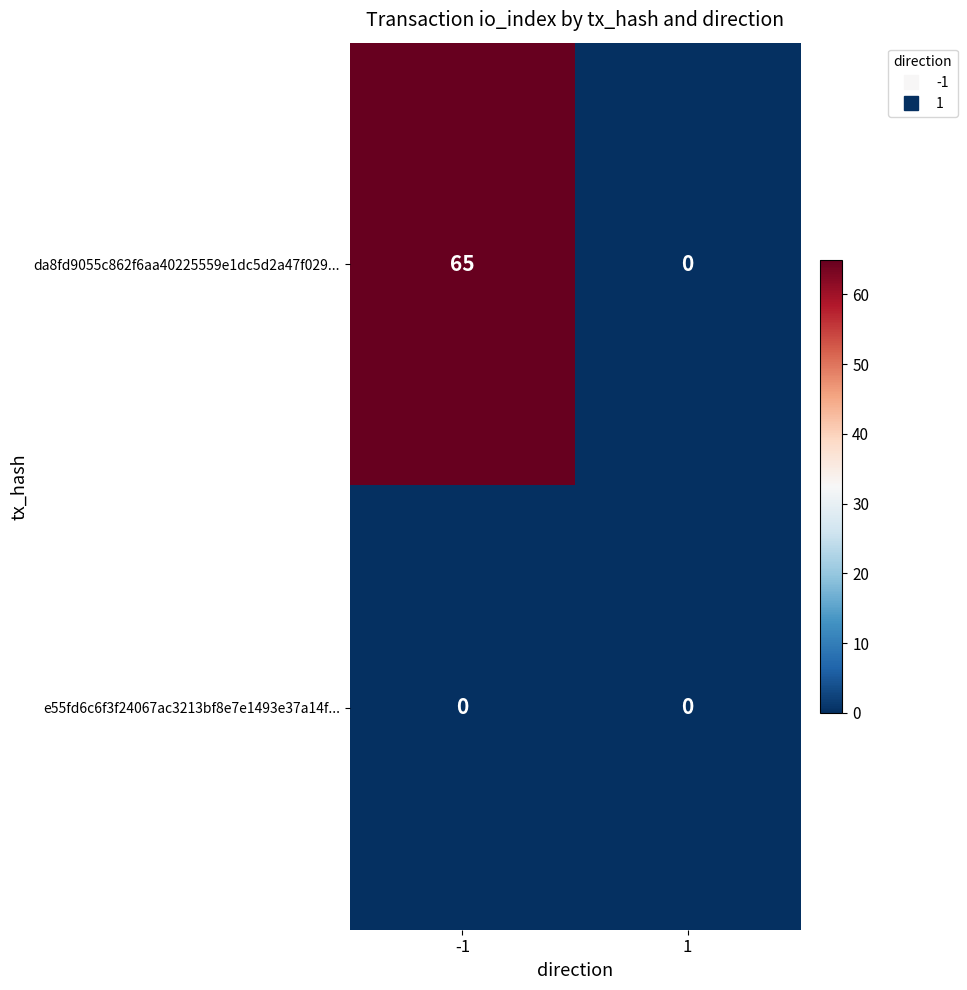

Which category has the highest value across all series?

-1